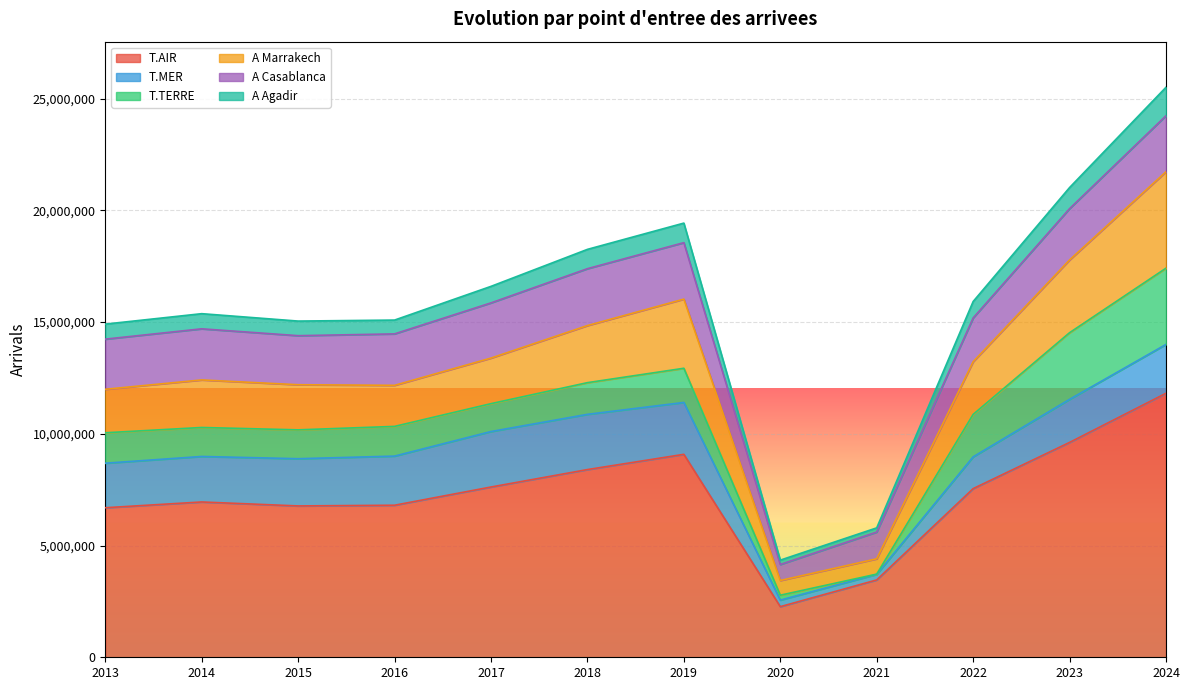

True or false: A Agadir has more than 1 points higher than both neighbors.

True